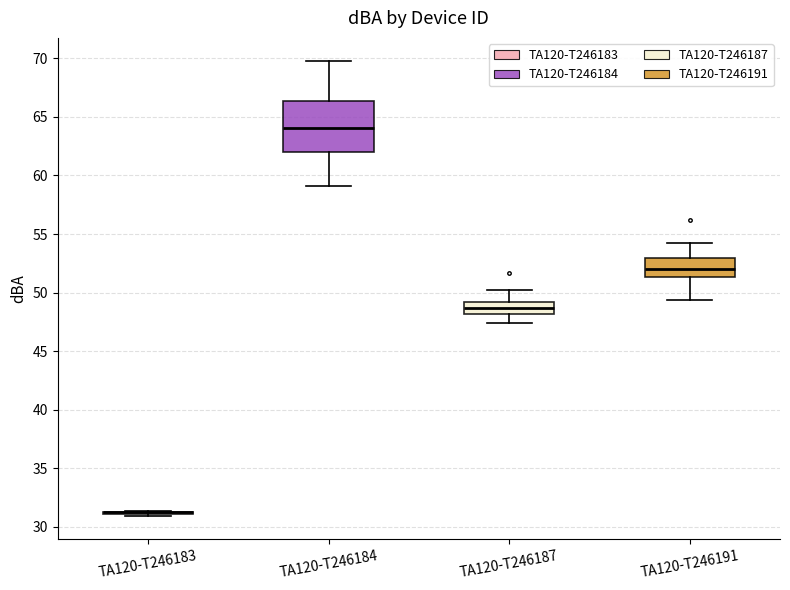

Comparing the boxes themselves (not the whiskers), which one is the tallest?

TA120-T246184